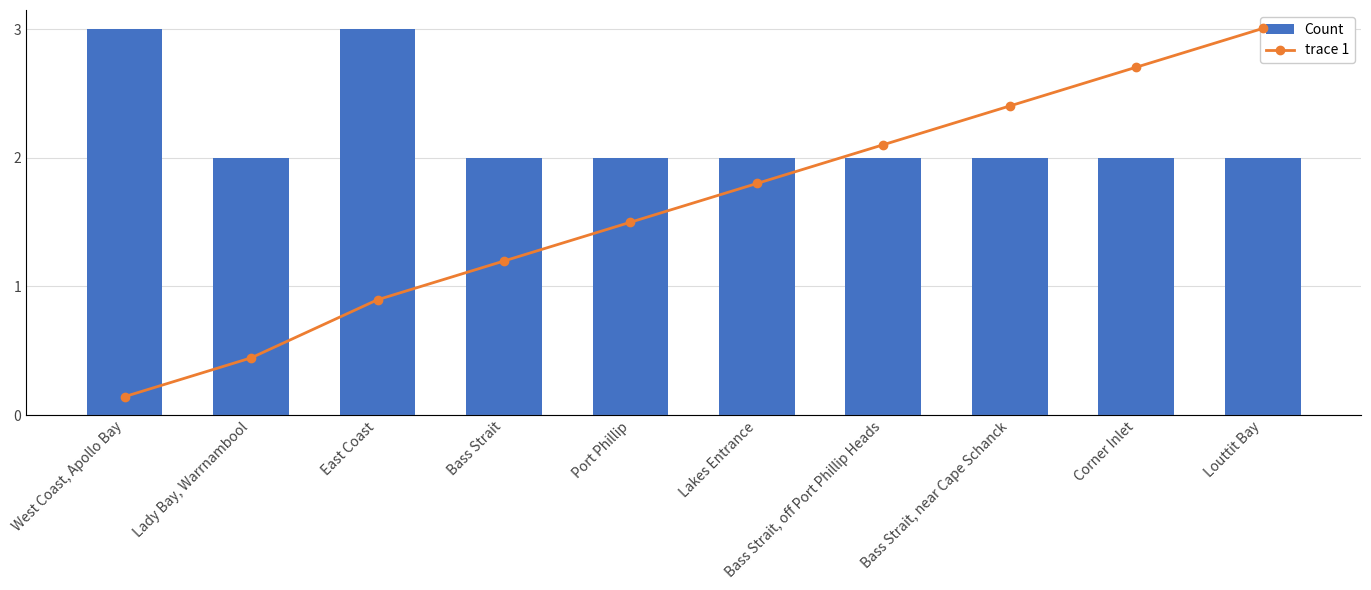

Between East Coast and Bass Strait, near Cape Schanck, which series saw the biggest shift?

trace 1